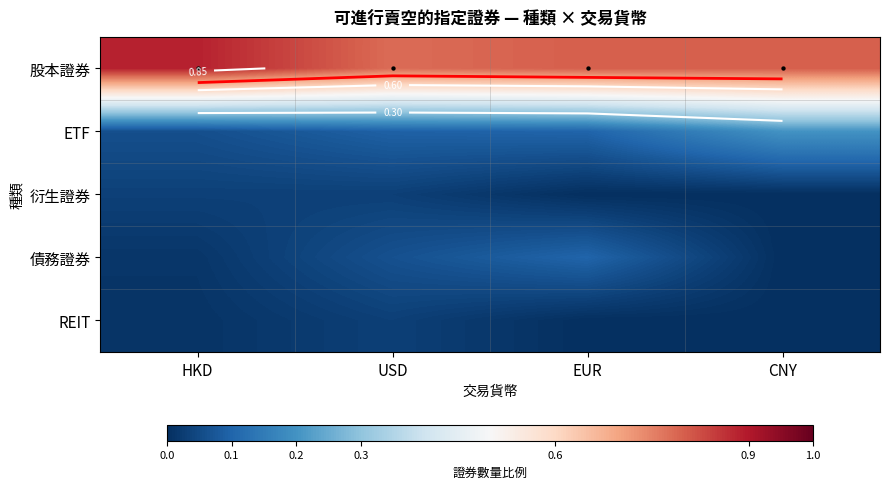

What is the difference between the highest and lowest values at CNY?

0.8